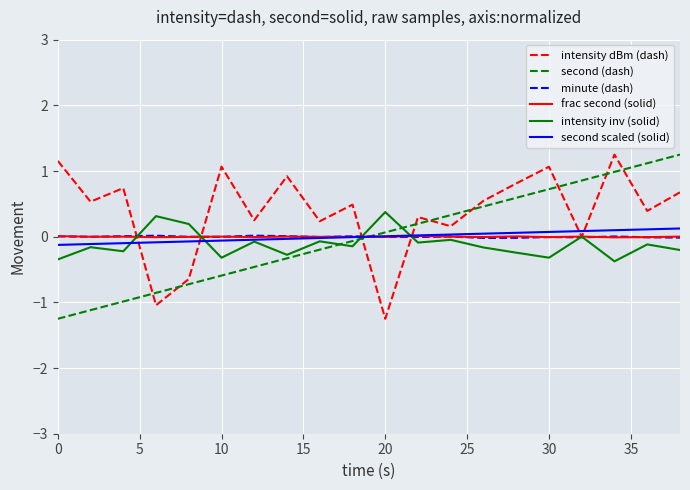

What is the minimum value for second (dash)?

-1.2